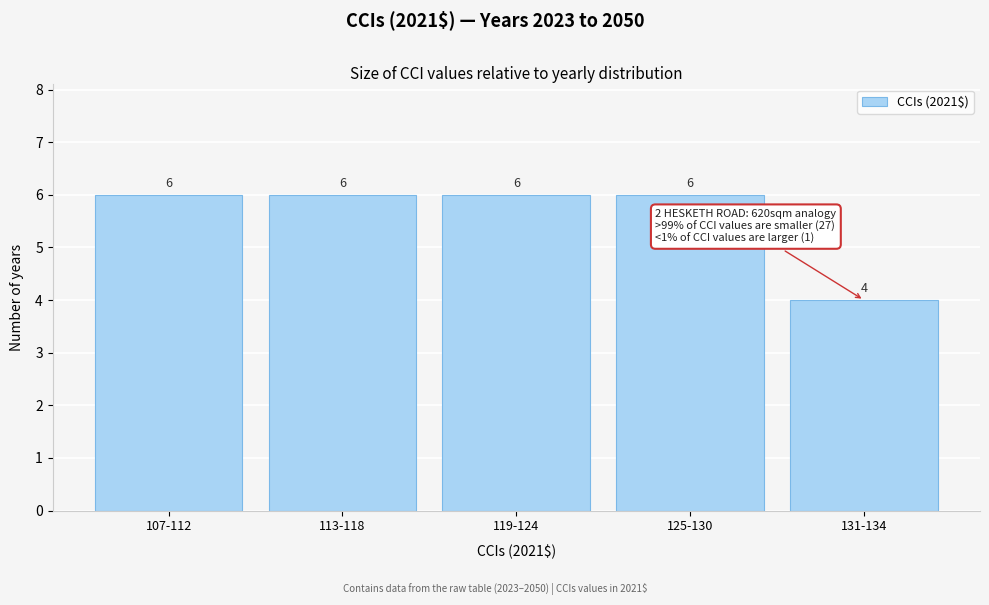

Reading right to left, what are all the values shown in this chart?

4	6	6	6	6